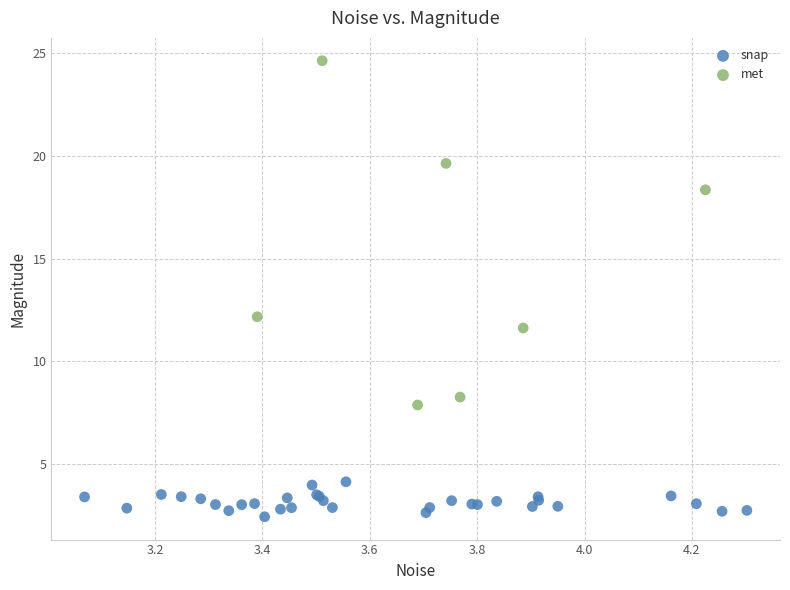

Which series reaches the minimum Y coordinate?

snap